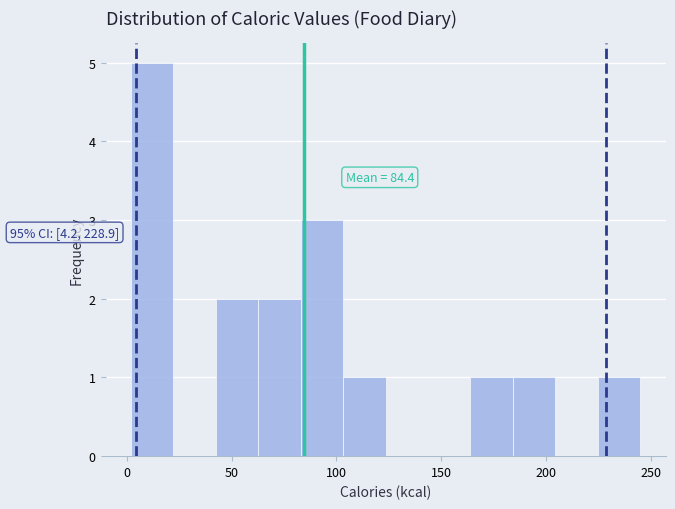

Which range on the x-axis has the tallest bar?

0 to 20